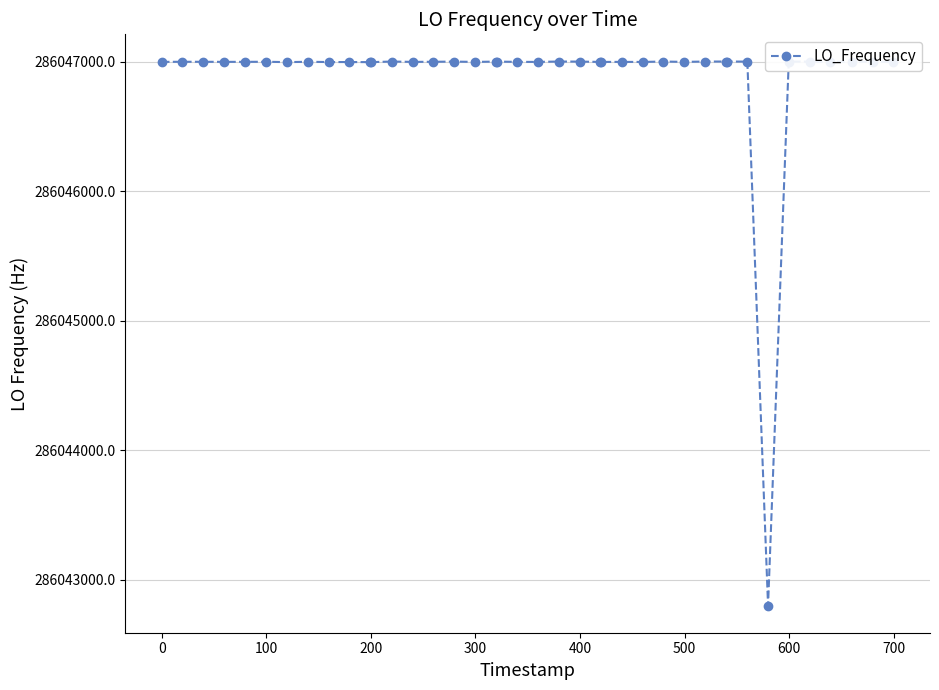

True or false: the data has more than 0 interior local peaks.

True